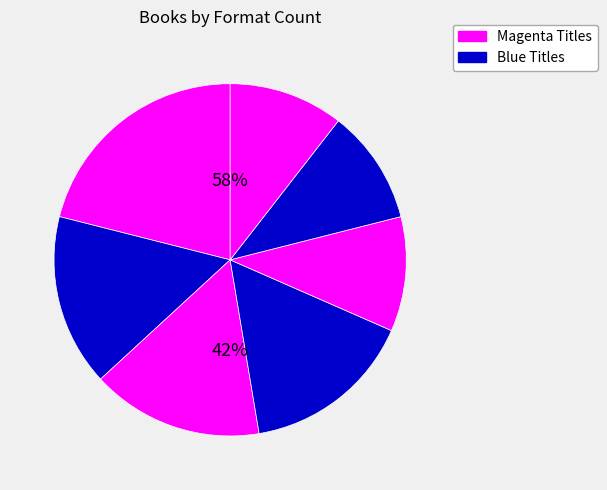

Count the number of slices in the pie.

7